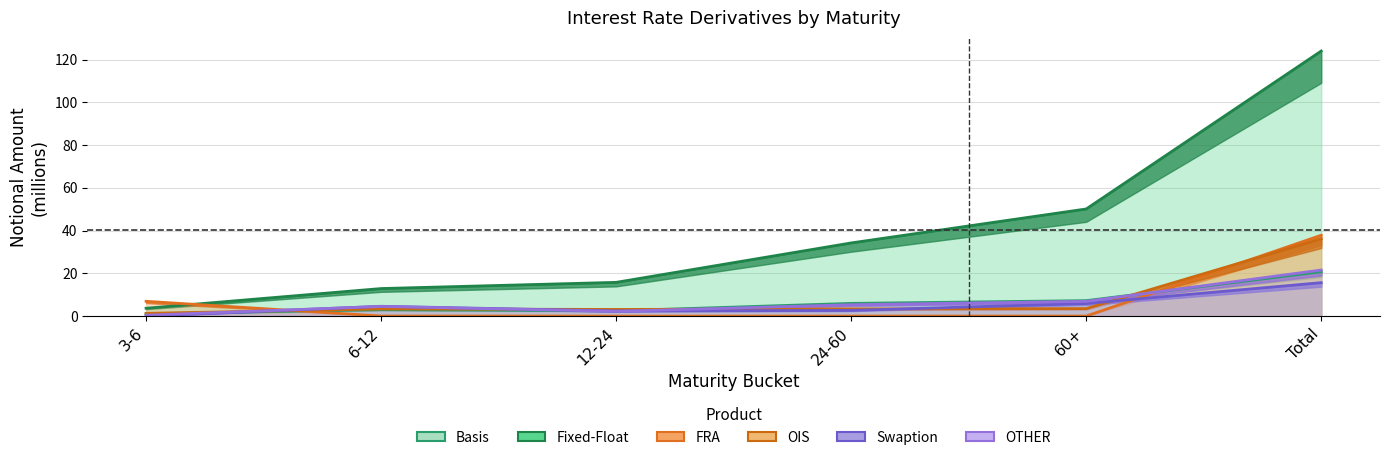

Where is the first local maximum for Swaption?

6-12